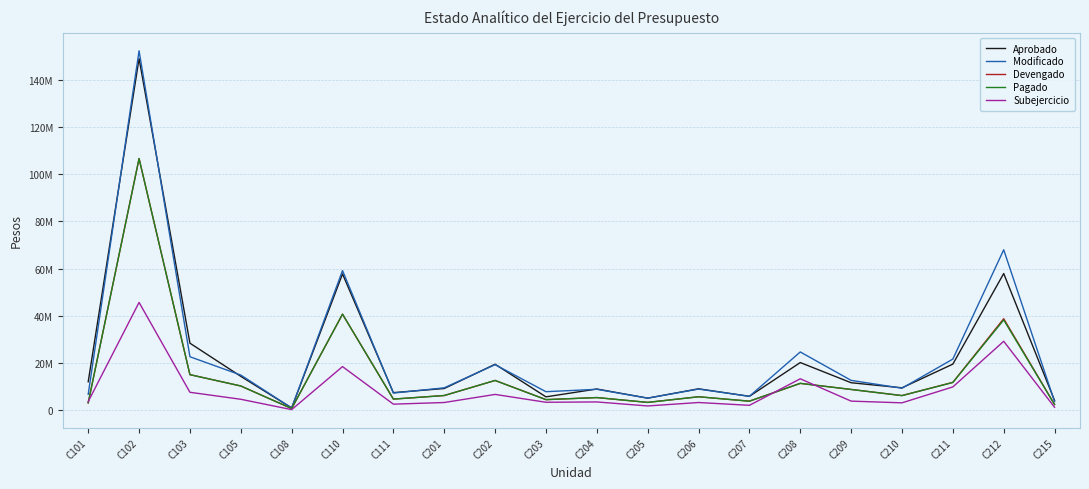

Where do Subejercicio and Devengado first cross each other?

C101 and C102